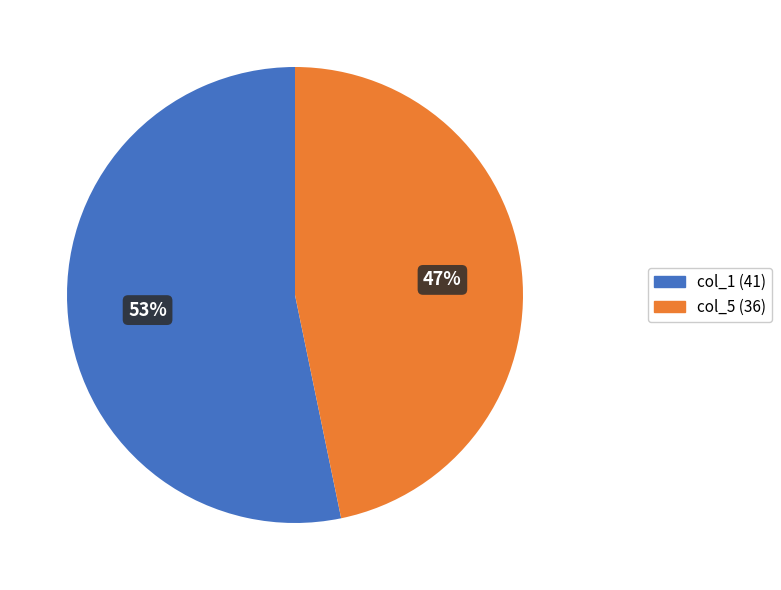

Rank the categories by value from highest to lowest.

col_1 (41), col_5 (36)